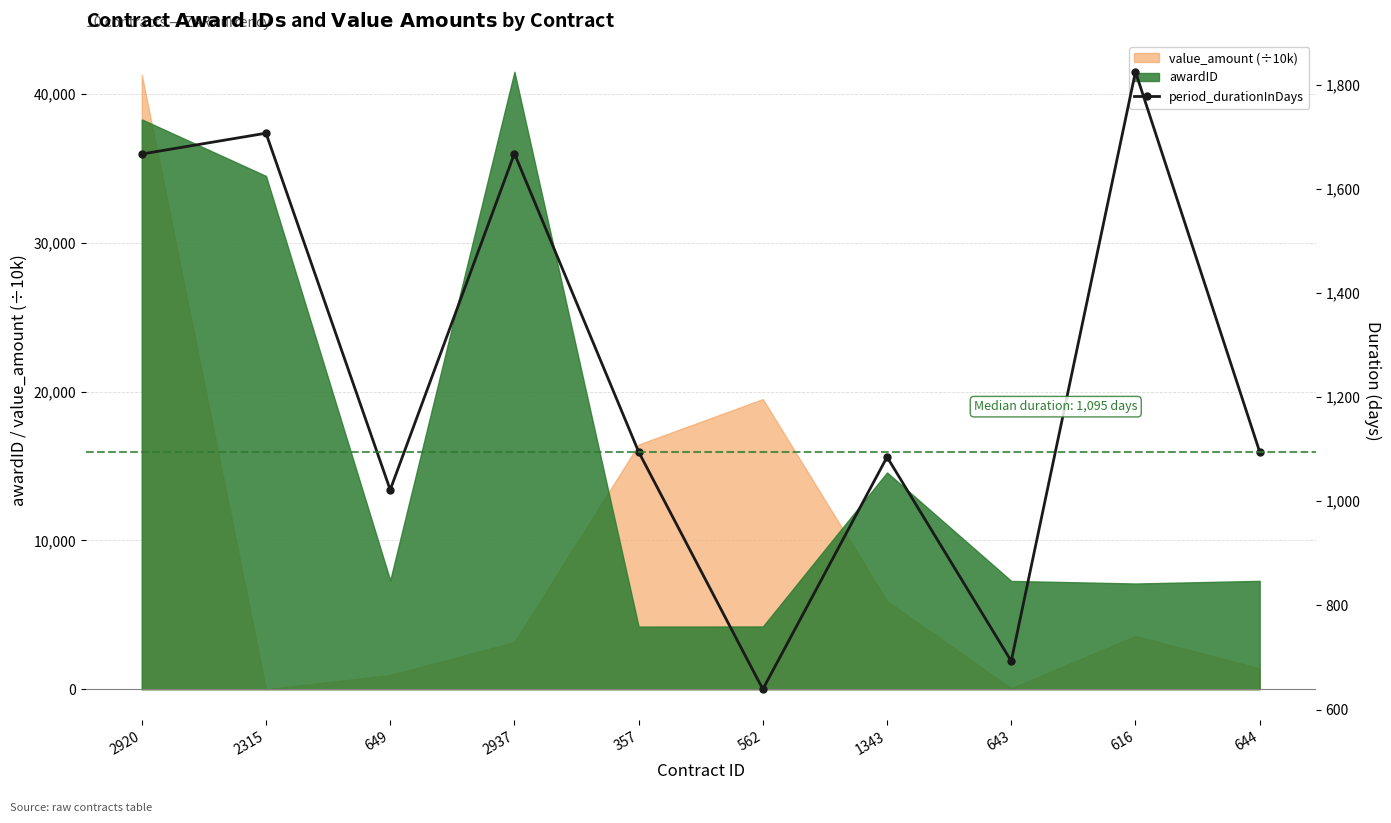

What is the label of the 2nd point from the left?

2315